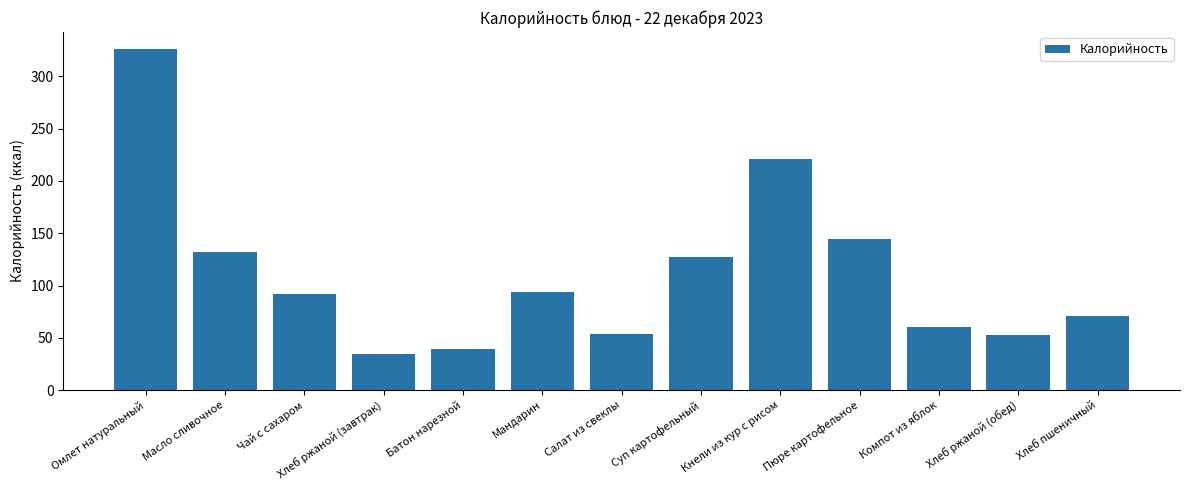

What is the minimum value shown in the chart?

34.8